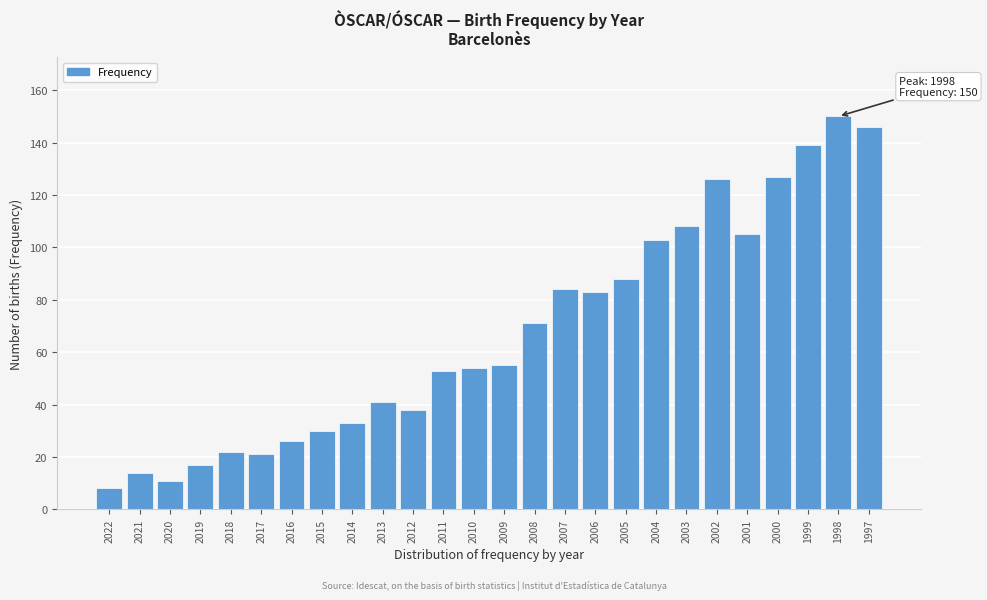

Reading left to right, list all the values displayed in this chart.

8	14	11	17	22	21	26	30	33	41	38	53	54	55	71	84	83	88	103	108	126	105	127	139	150	146